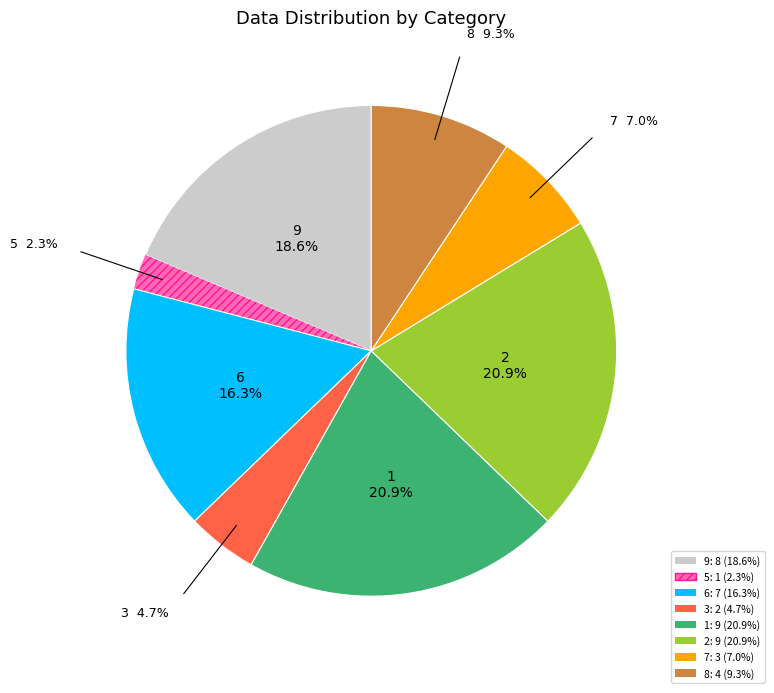

How many slices are in this pie chart?

8